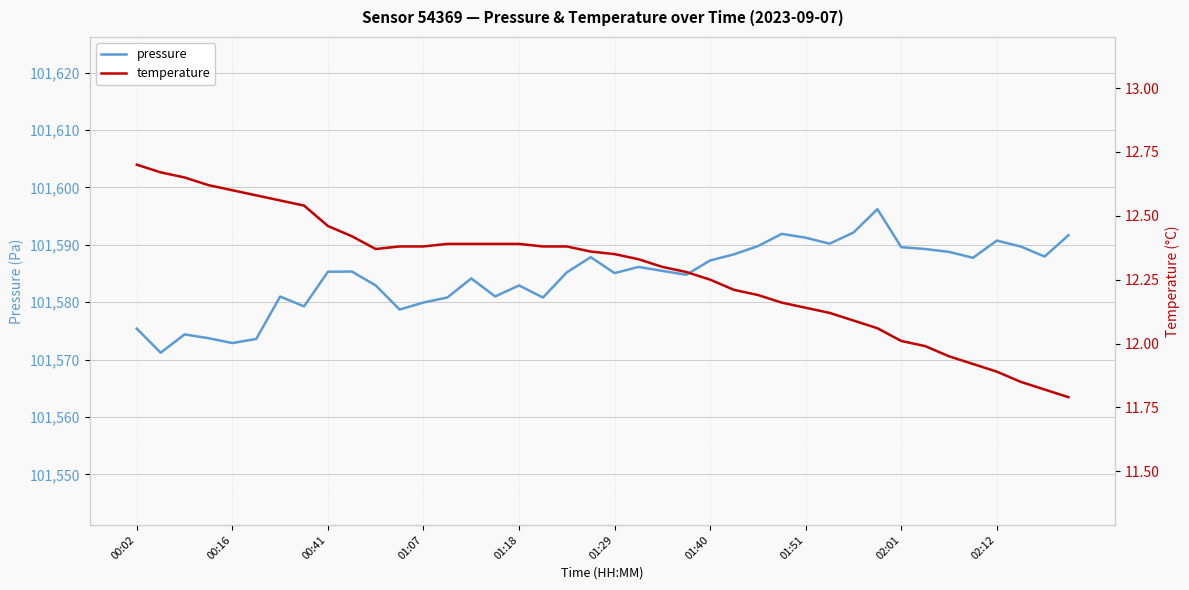

True or false: temperature has more than 2 interior local peaks.

False